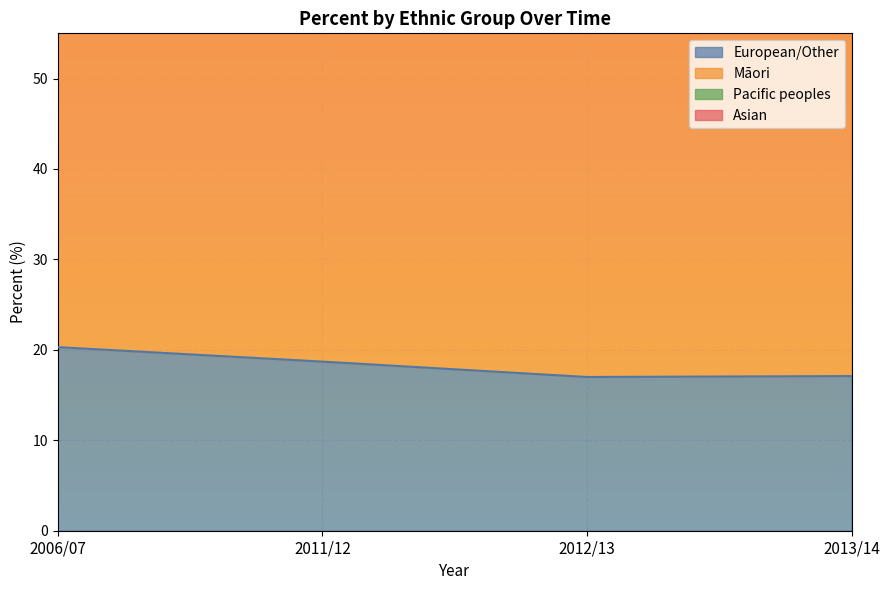

The value of Pacific peoples at 2006/07 is 112.9. True or false?

False